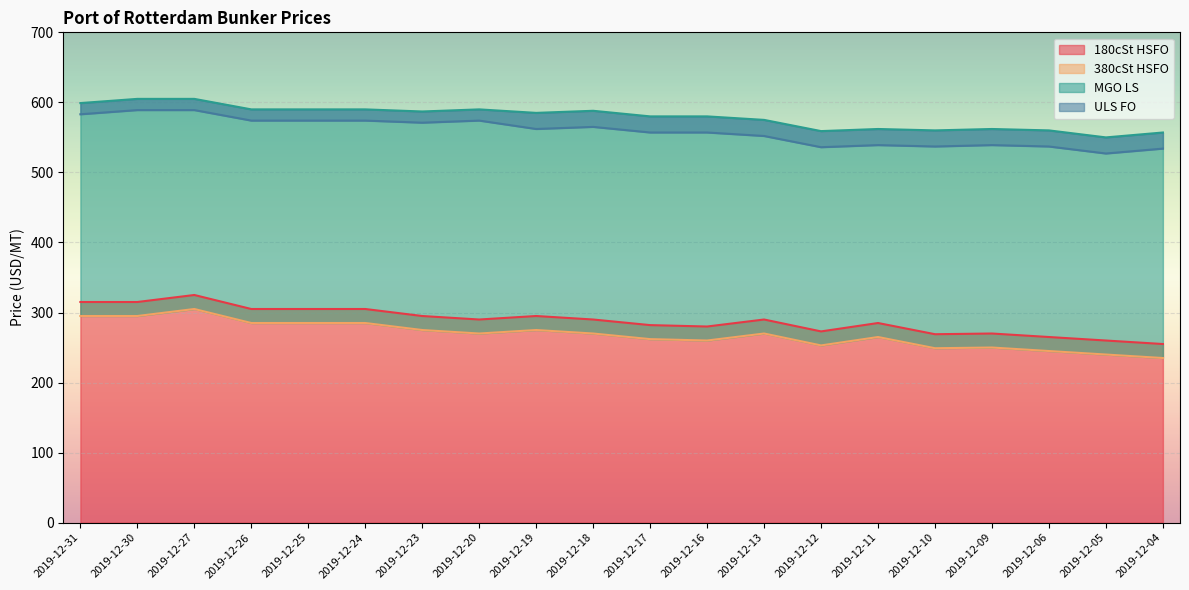

Rank the categories by ULS FO value from highest to lowest.

2019-12-30, 2019-12-27, 2019-12-31, 2019-12-26, 2019-12-25, 2019-12-24, 2019-12-20, 2019-12-23, 2019-12-18, 2019-12-19, 2019-12-17, 2019-12-16, 2019-12-13, 2019-12-11, 2019-12-09, 2019-12-10, 2019-12-06, 2019-12-12, 2019-12-04, 2019-12-05